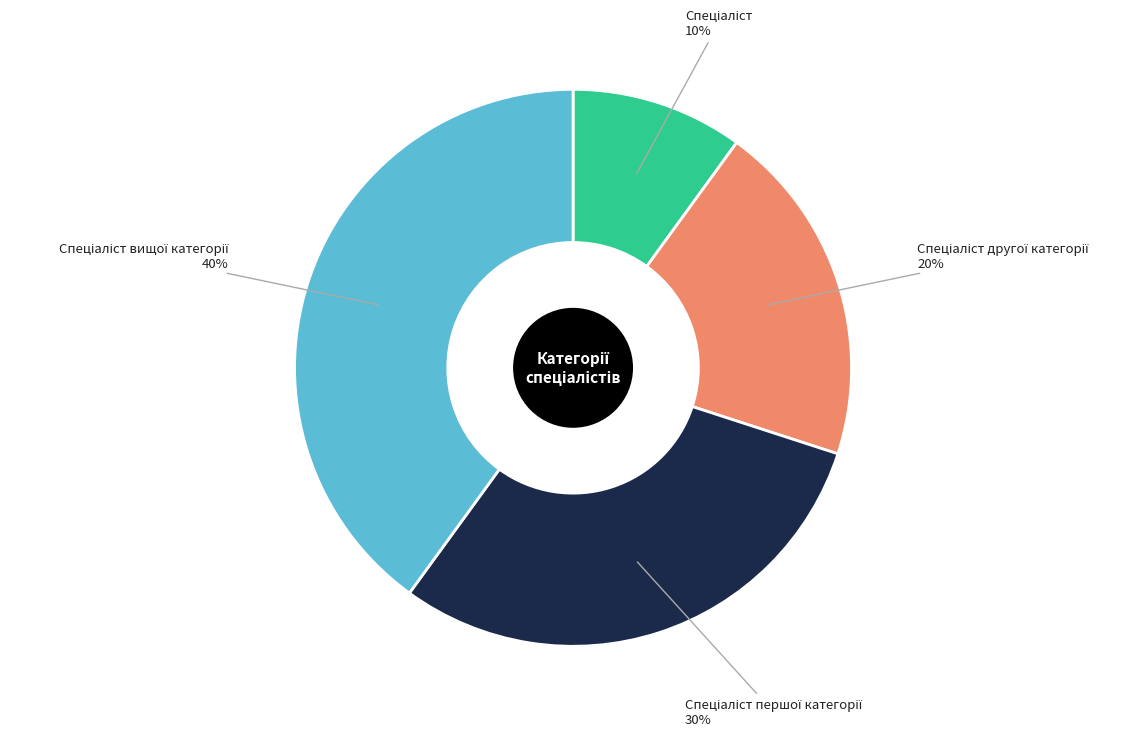

To the nearest percent, what is the difference between the largest and smallest slice percentages?

30%